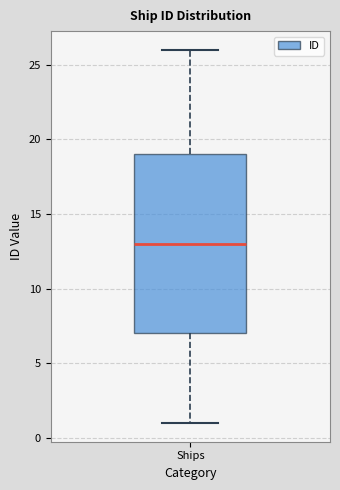

Transcribe this box plot: give where the median line is, the range the box spans, and where the two whiskers end, as read against the y-axis. The values are not printed on the chart, so give them approximately, as read against the axis.

median 13, box 7 to 19, whiskers 1 to 26